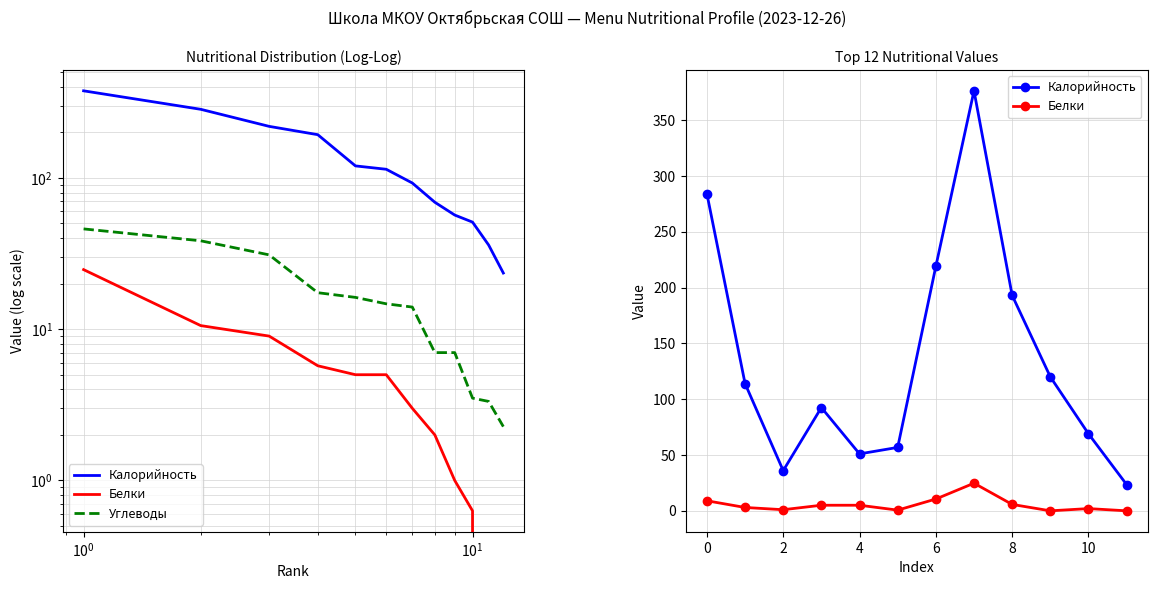

The Калорийность series shows 69.0 at 10. True or false?

True